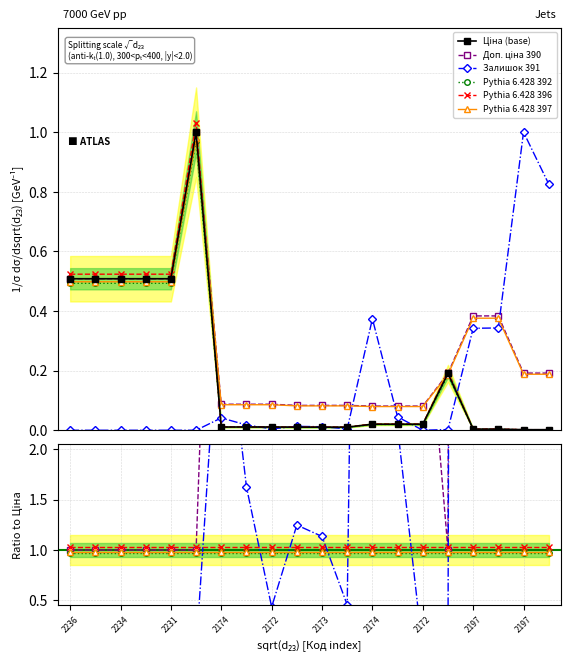

At which label is Ціна (base) closest to 0?

2197